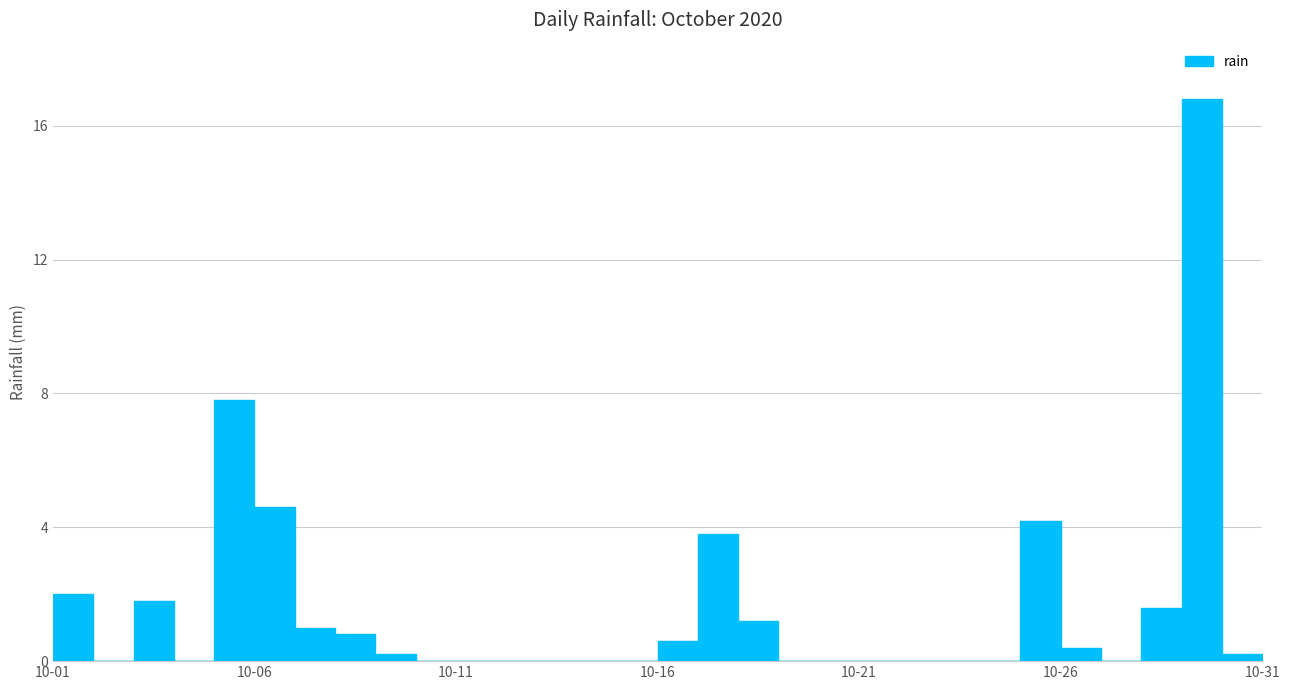

The value at 2020-10-15 is 9.2. True or false?

False